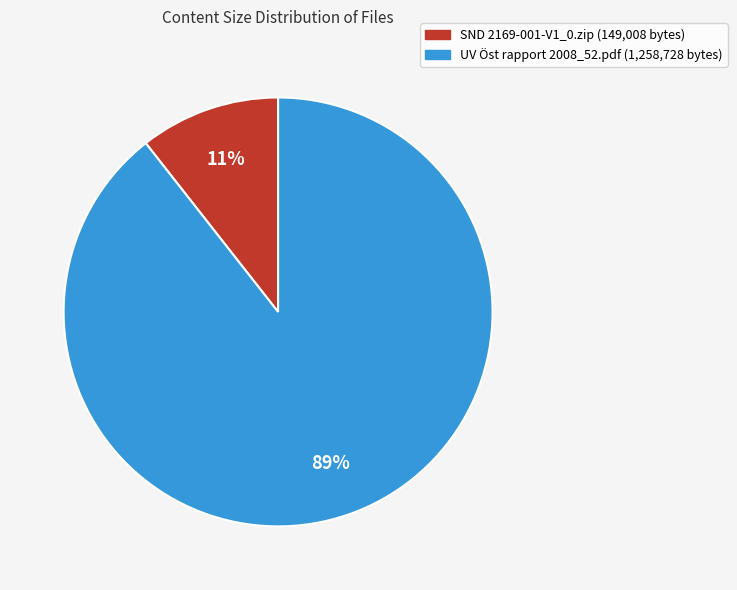

How many segments does this pie chart have?

2